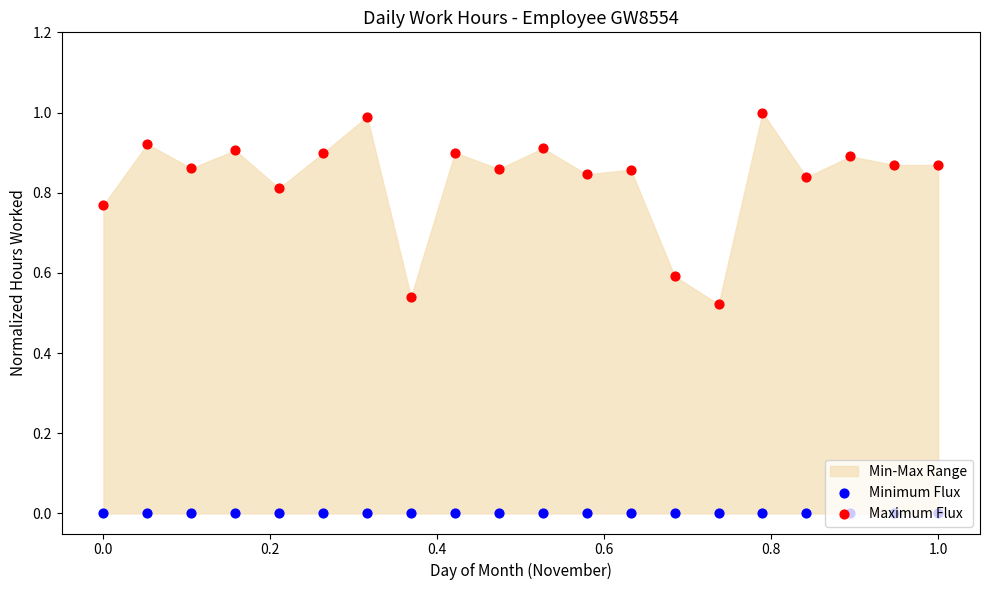

Is the value of Minimum Flux at 16 greater than the value of Maximum Flux at 0.0?

No